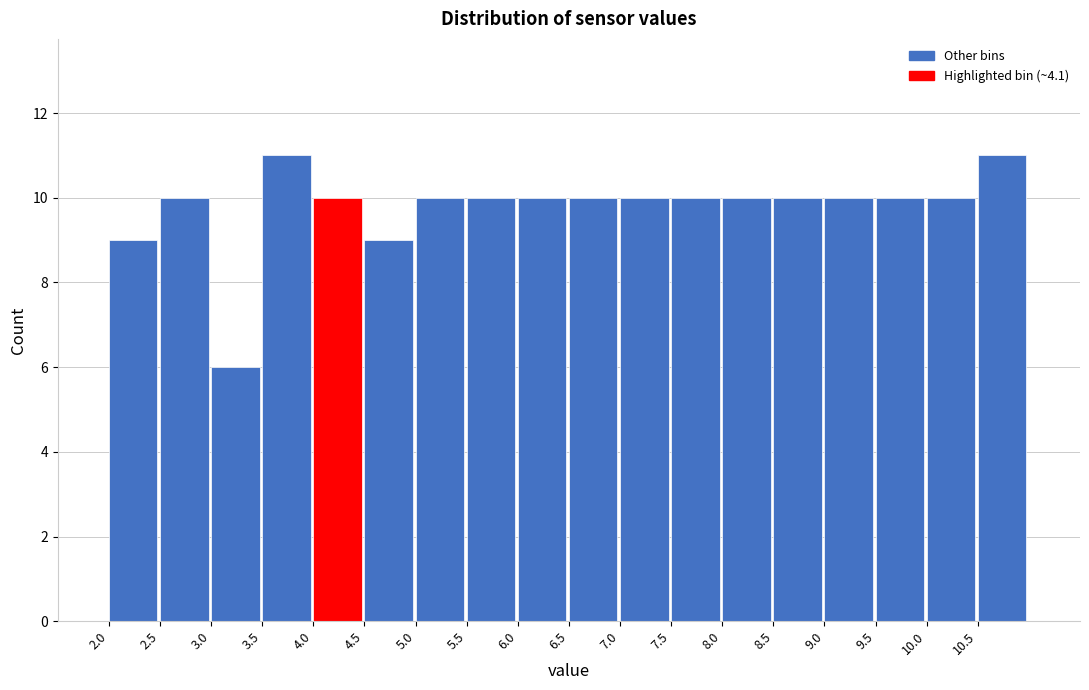

What is the height of the bar covering 10.5 to 11.0 on the x-axis? The values are not printed on the chart, so give them approximately, as read against the axis.

11